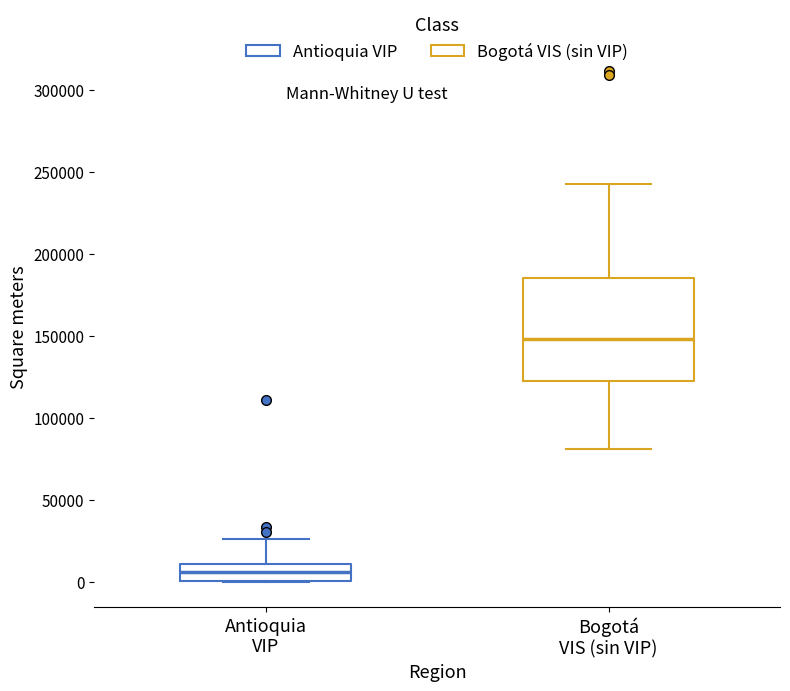

Comparing the boxes themselves (not the whiskers), which one is the tallest?

Bogotá VIS (sin VIP)